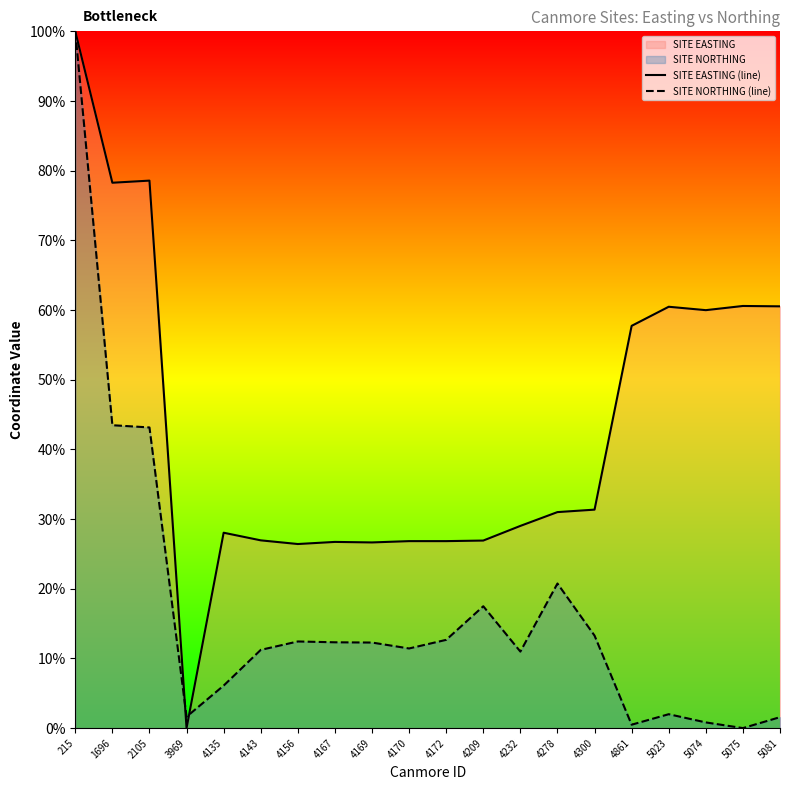

List the labels in order of SITE EASTING (line) value, largest first.

215, 2105, 1696, 5075, 5081, 5023, 5074, 4861, 4300, 4278, 4232, 4135, 4143, 4209, 4170, 4172, 4167, 4169, 4156, 3969